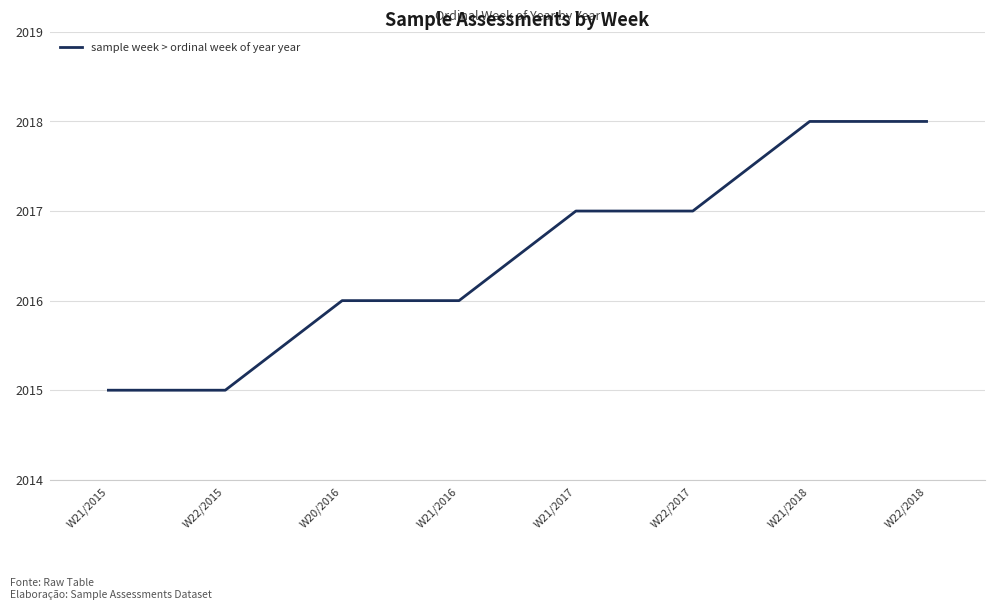

What position from the left is W21/2015?

1